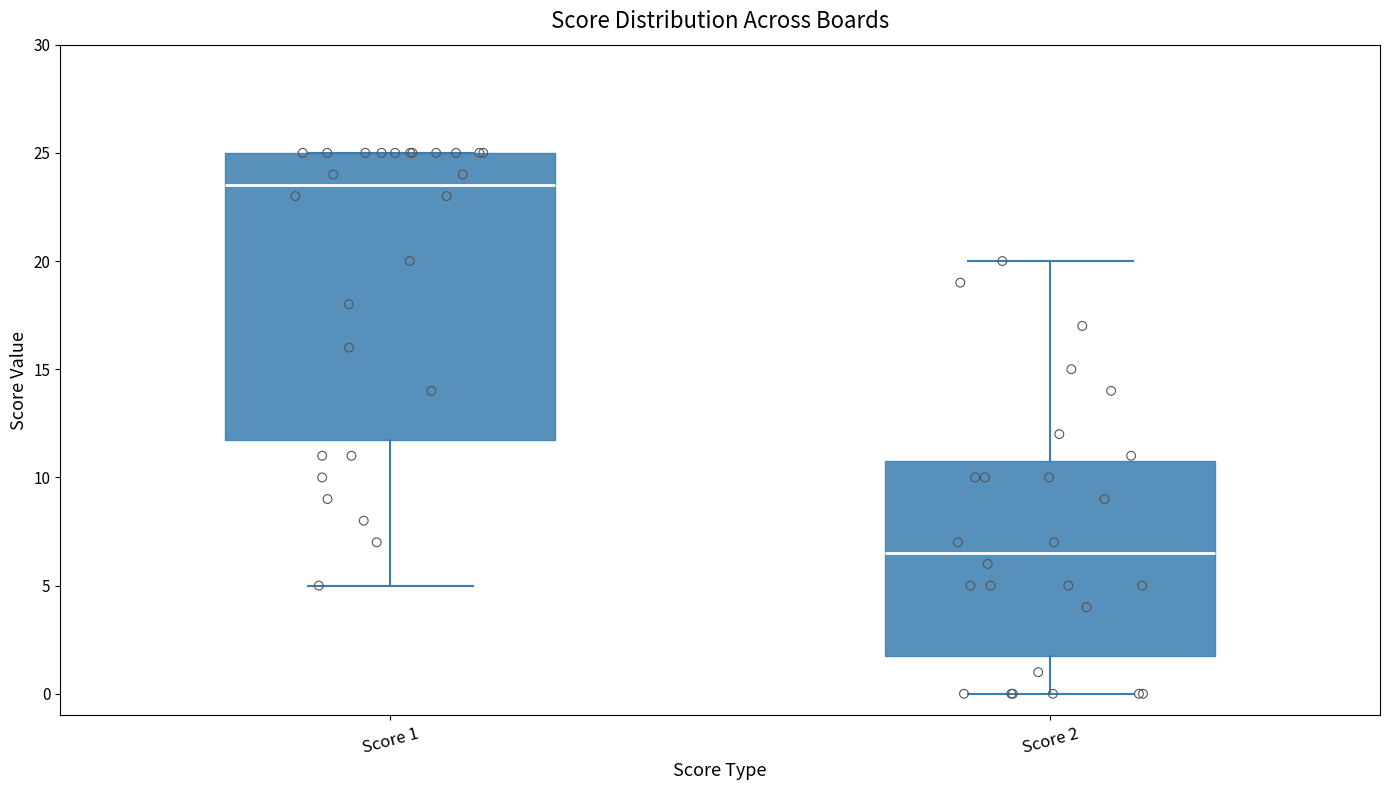

Which box is the tallest, from its lower edge to its upper edge?

Score 1